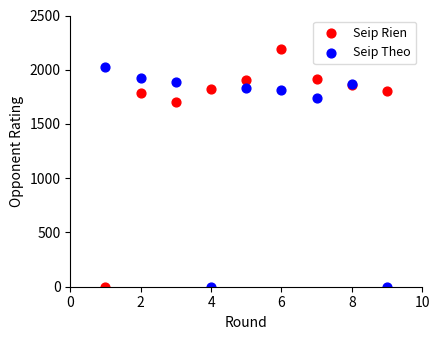

In the Seip Rien series, what Y value is closest to 1096?

1706